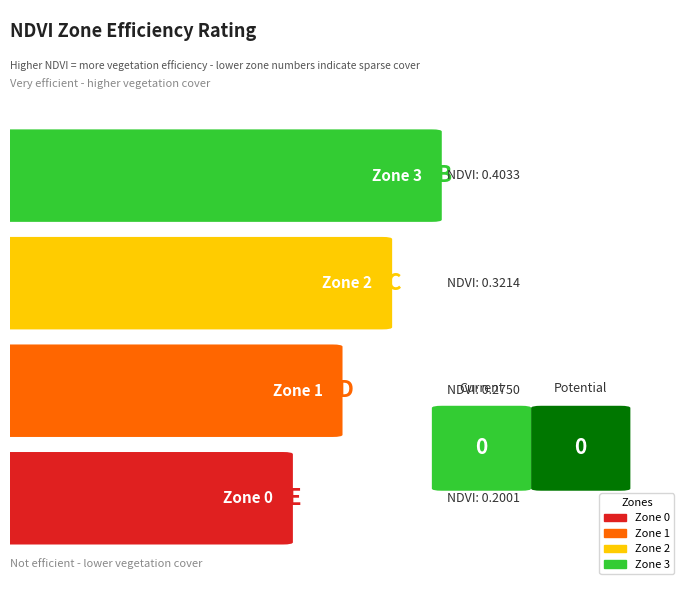

How many data points does each series have?

4